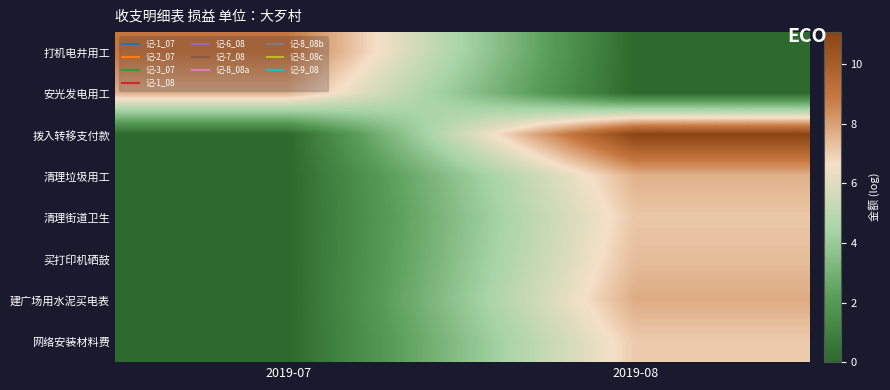

How many categories are shown in the chart?

2